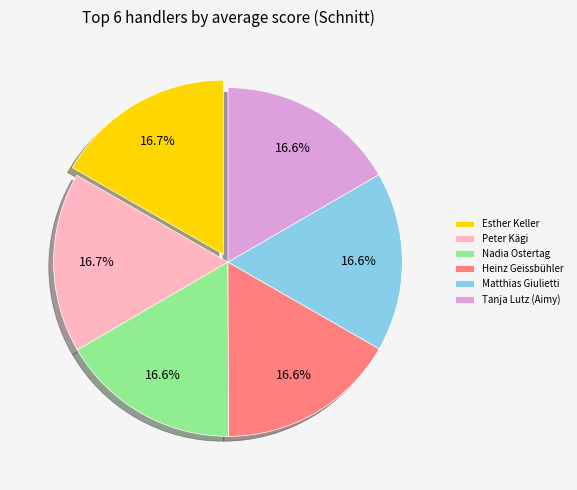

Is there a majority slice in this chart?

No